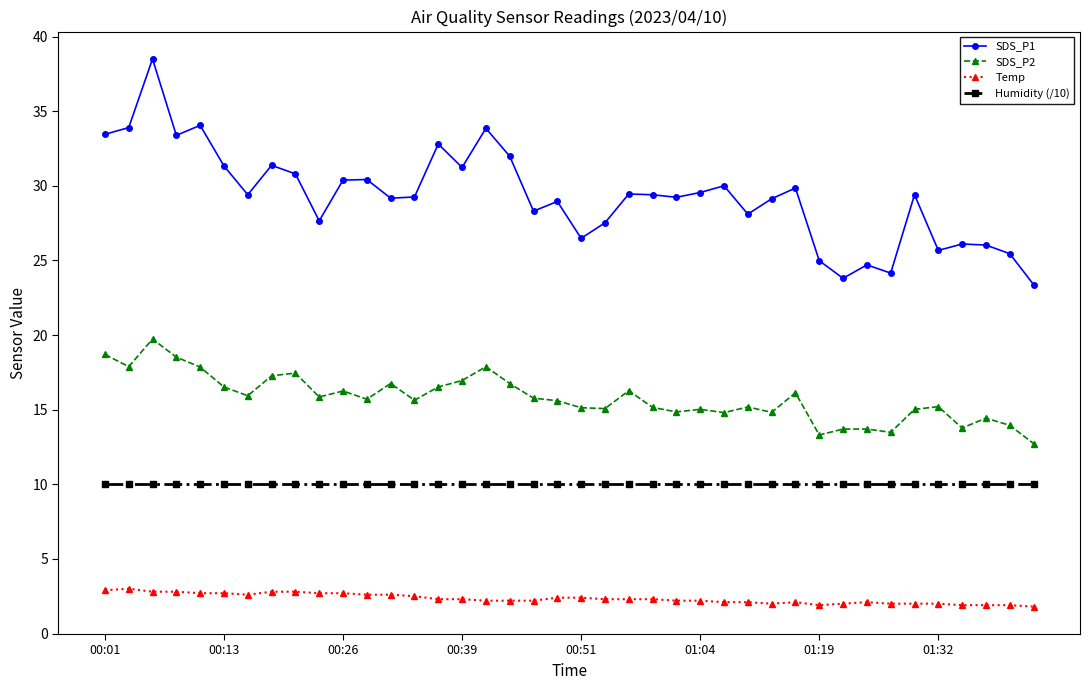

Which series has the largest total across all categories?

SDS_P1